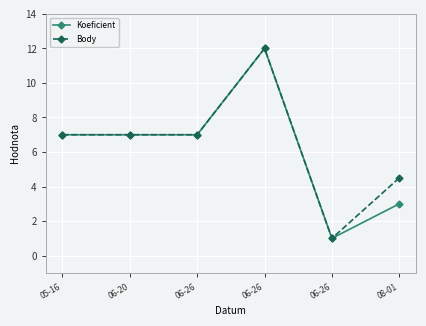

Between 06-26 and 06-20, which is larger?

06-26